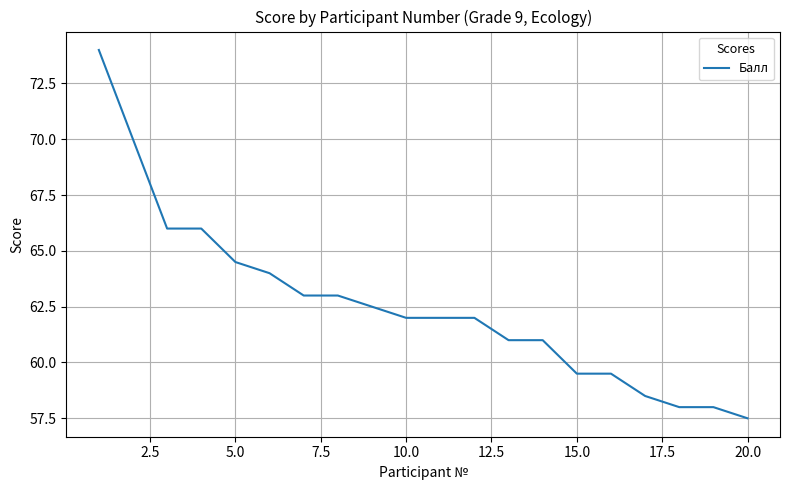

Does the chart display data point markers on the line(s)?

No